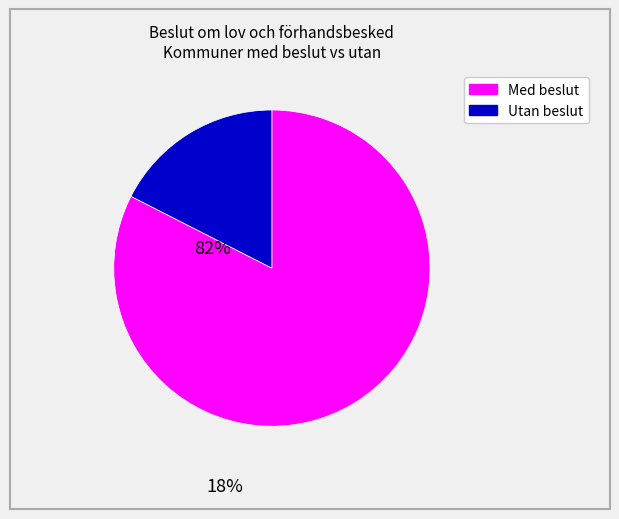

How many segments does this pie chart have?

2